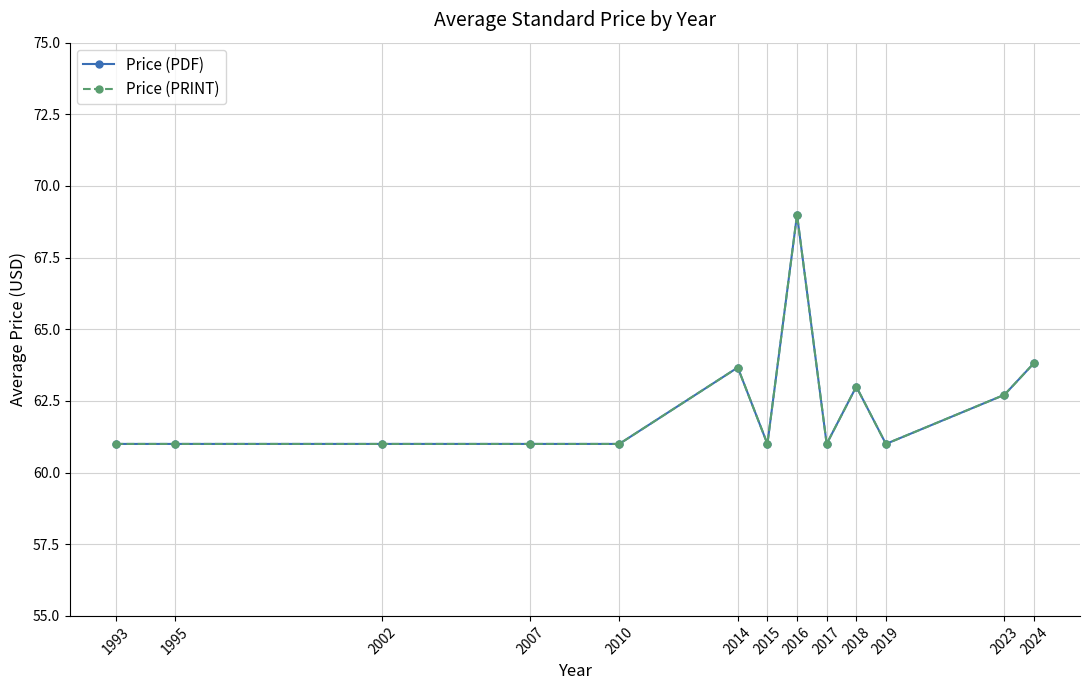

The Price (PRINT) series shows 106.9 at 2002. True or false?

False